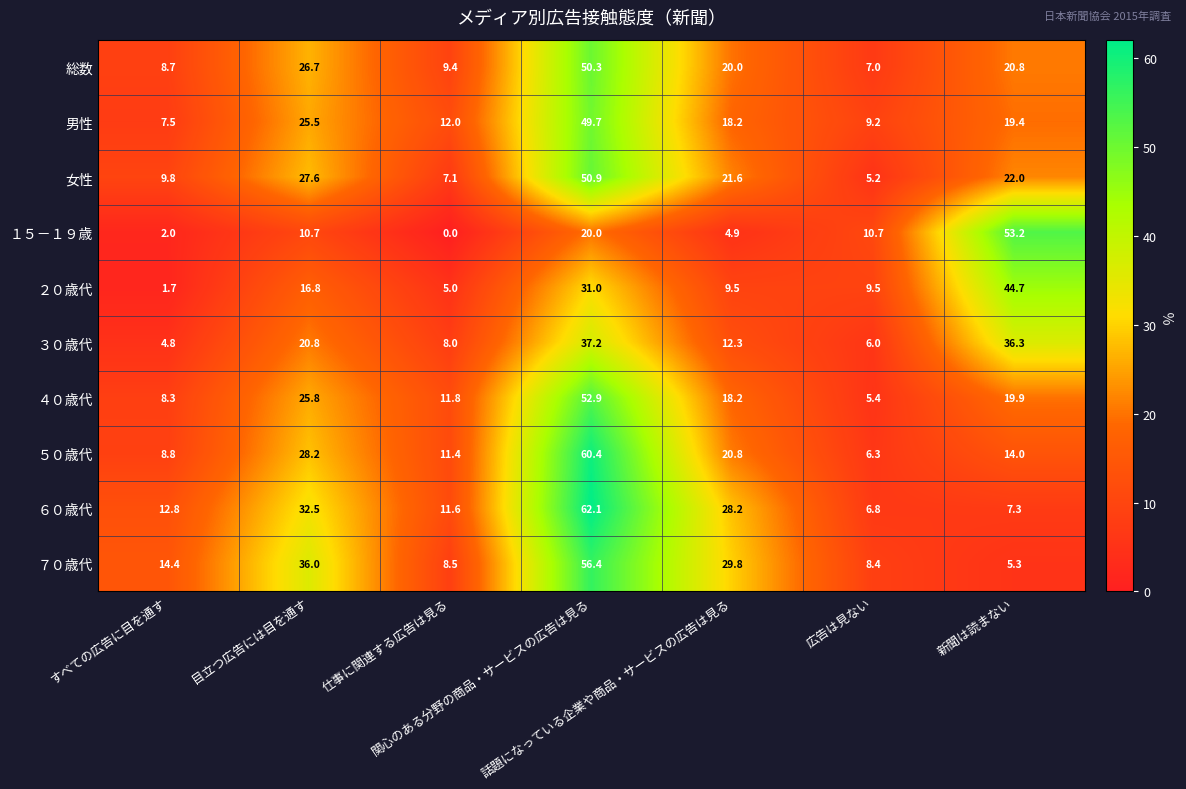

At how many categories does at least one series exceed 25?

4